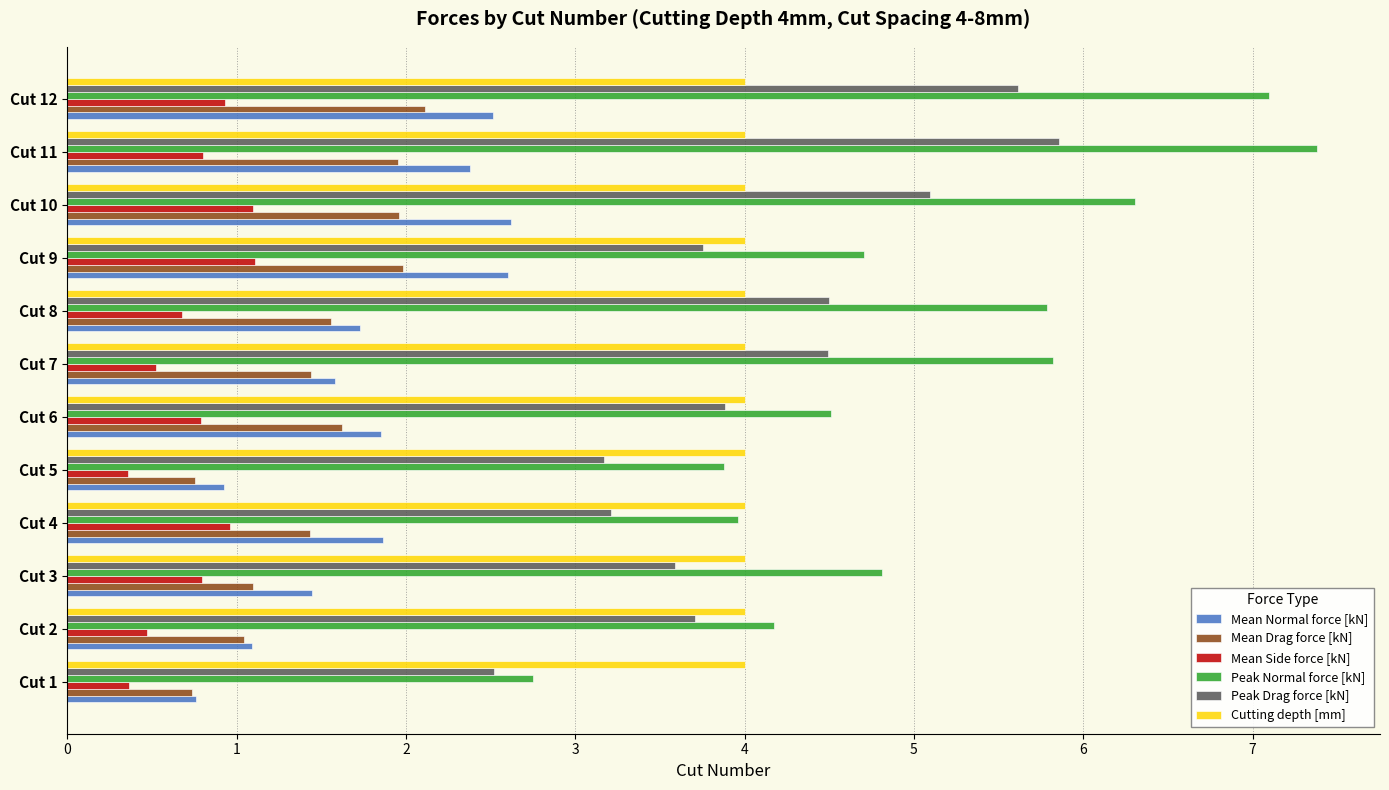

What is the spread (max minus min) of values at Cut 12?

6.2